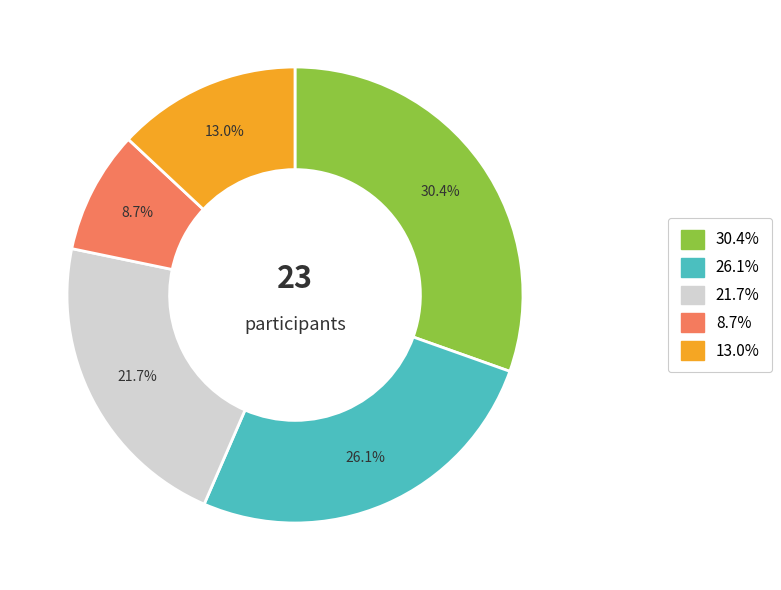

Does any single category account for the majority?

No